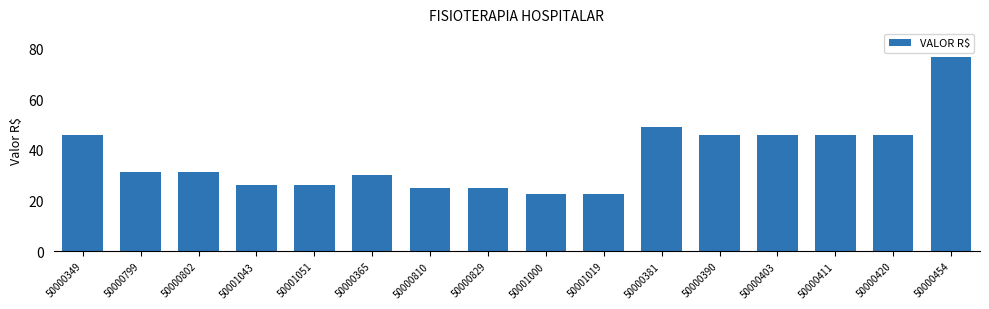

What is the ratio of the value at 50000365 to the value at 50000403?

0.7